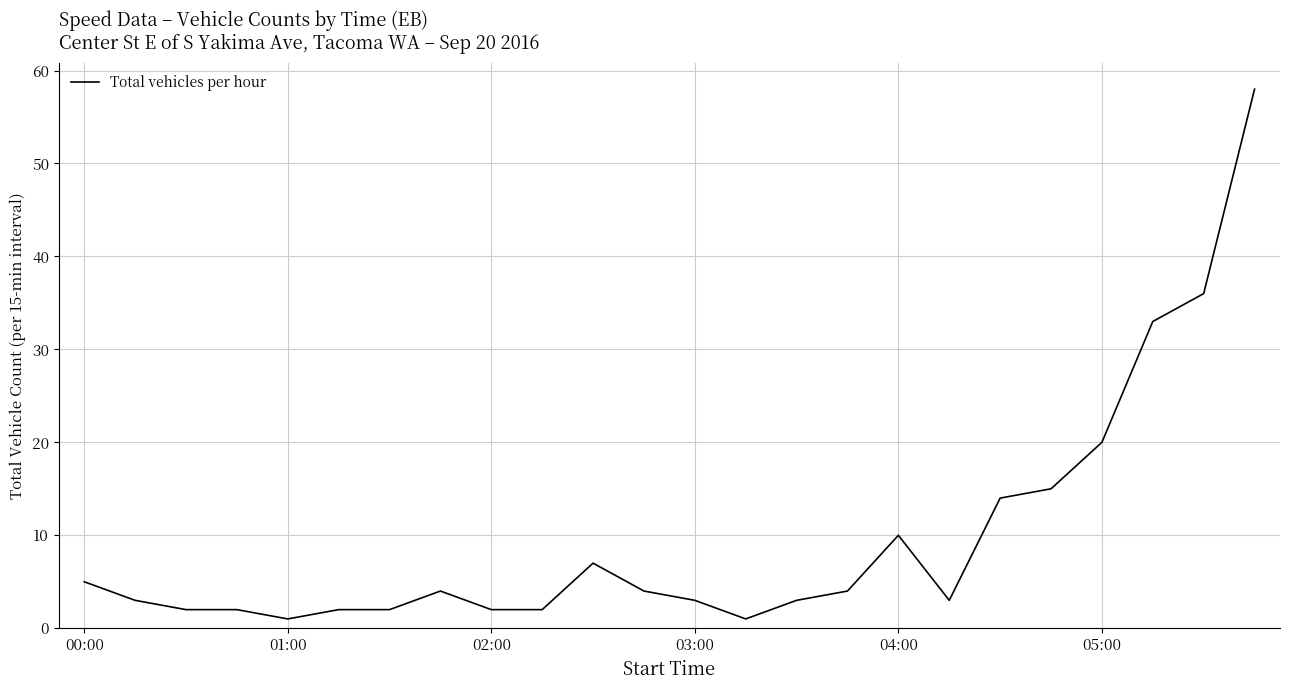

What is the smallest value displayed?

1